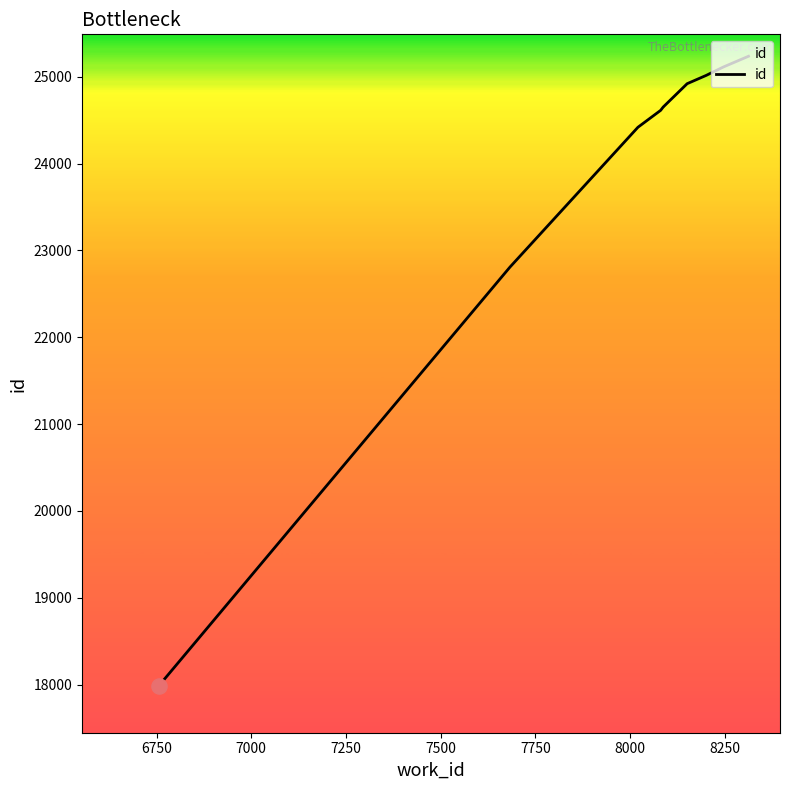

Between 8250 and 7500, which is larger?

8250